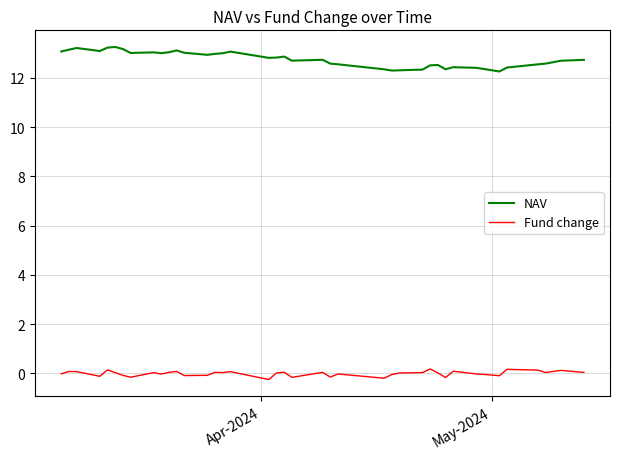

What is the average value of the NAV series?

12.8